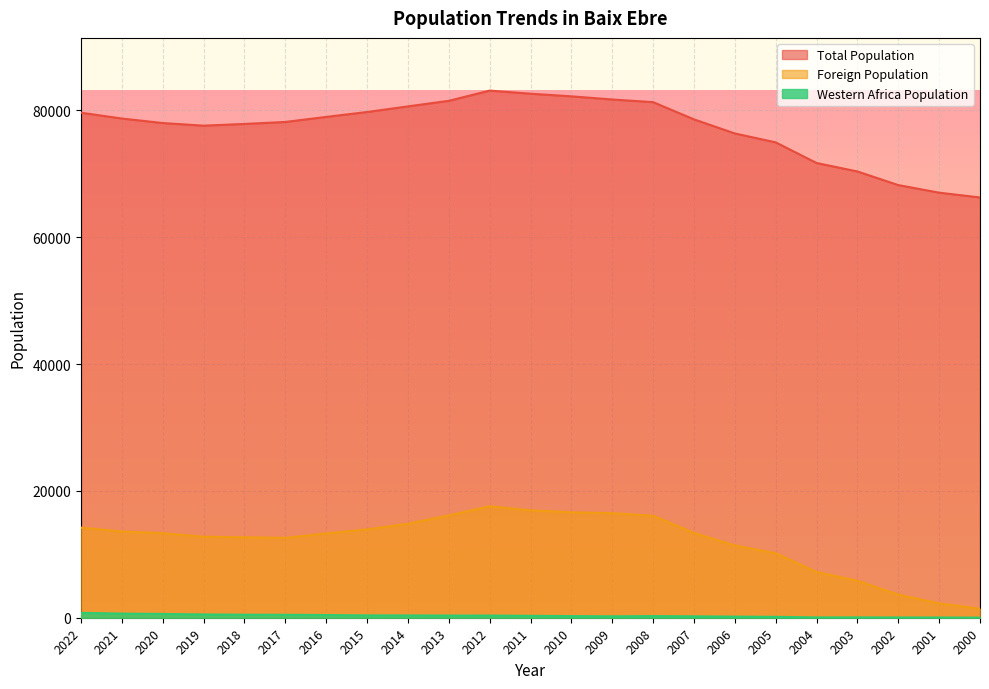

At which label does Total Population reach its minimum?

2000